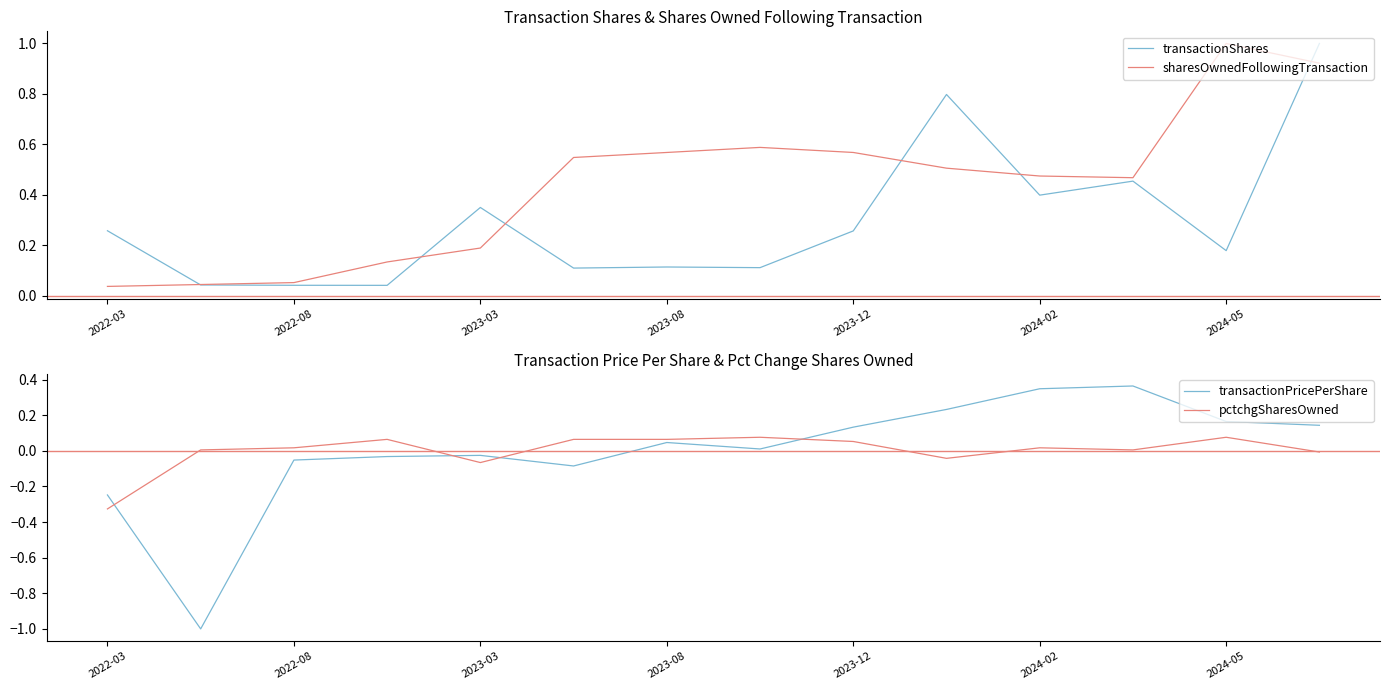

Which series has the largest range (max minus min)?

transactionPricePerShare